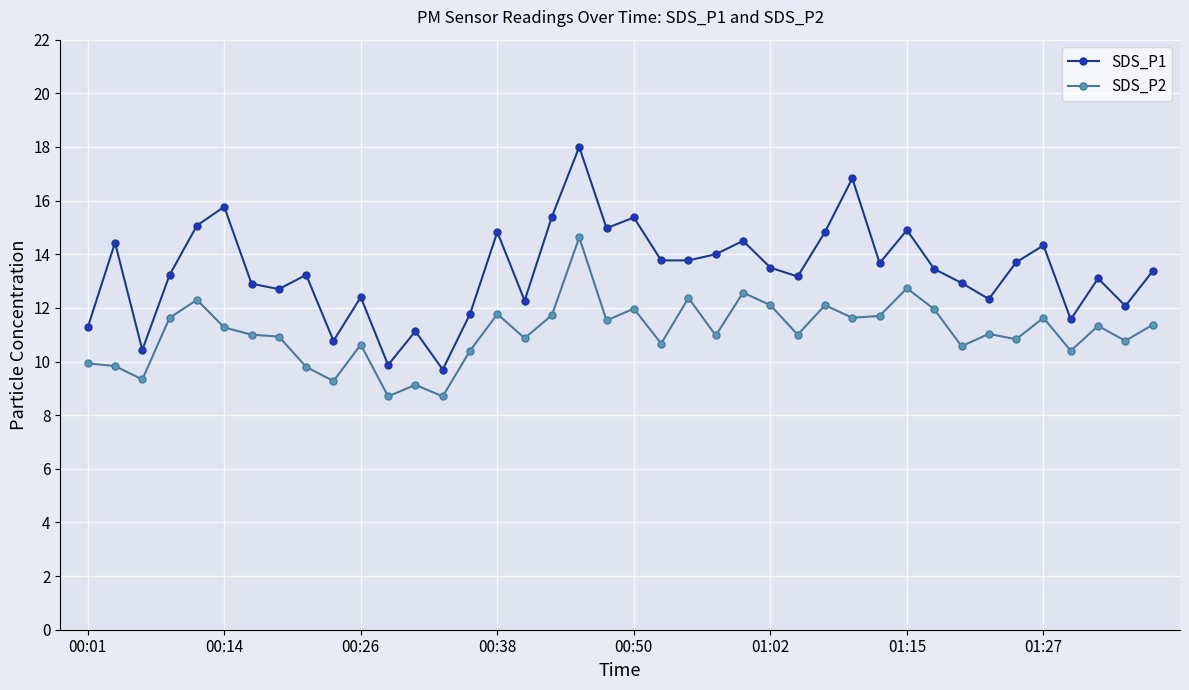

True or false: SDS_P2 has more than 2 points higher than both neighbors.

True